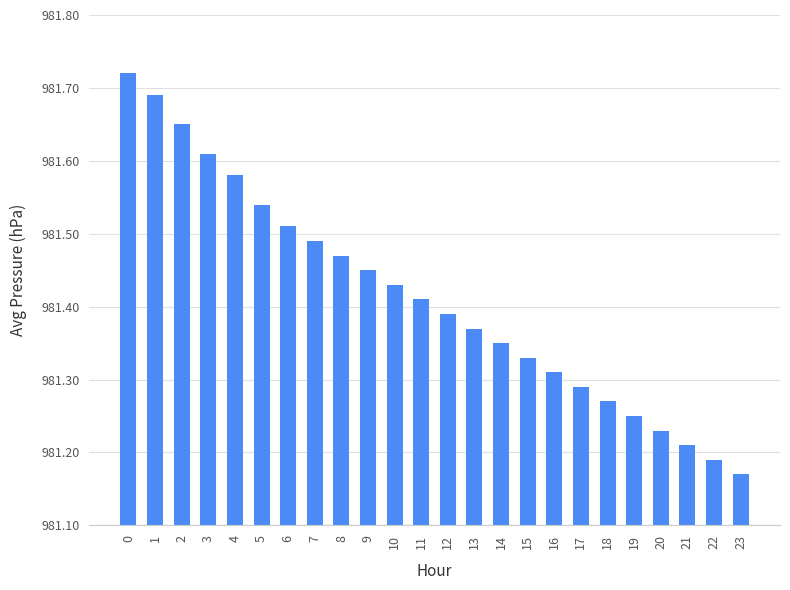

Does the chart contain stacked bars?

No